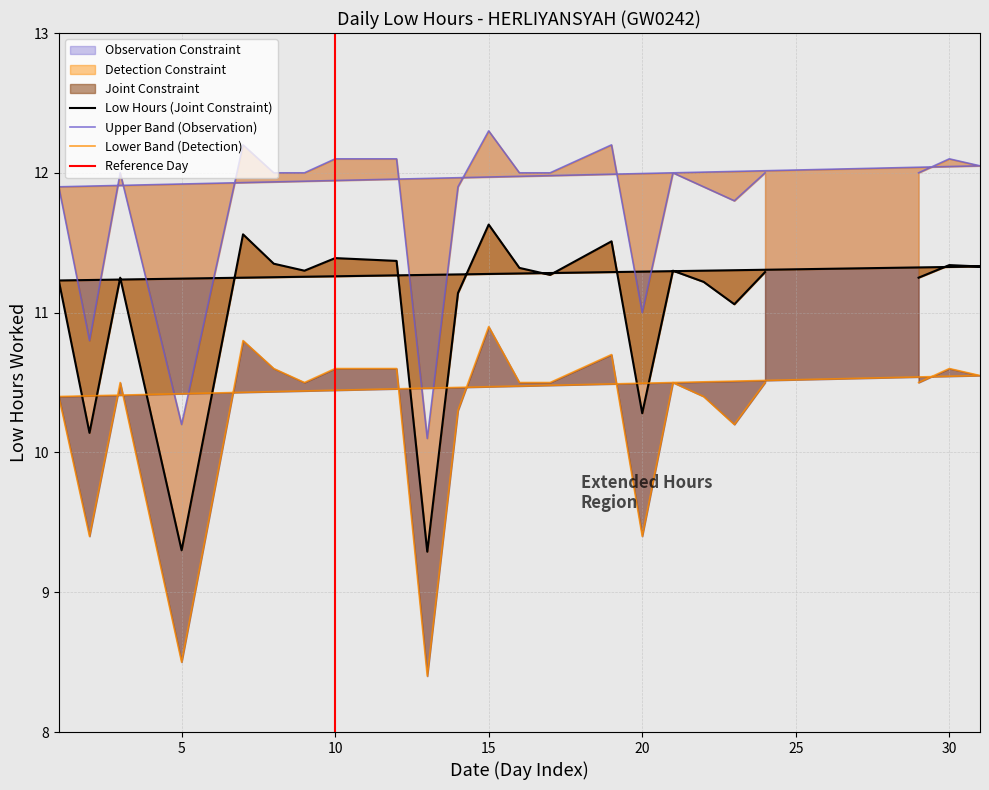

What value does the Low Hours series have at 15?

11.6